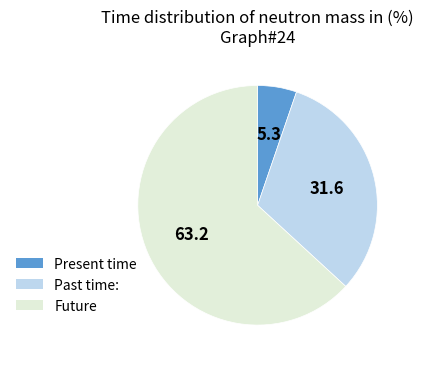

Is there any slice that represents more than half of the pie?

Yes